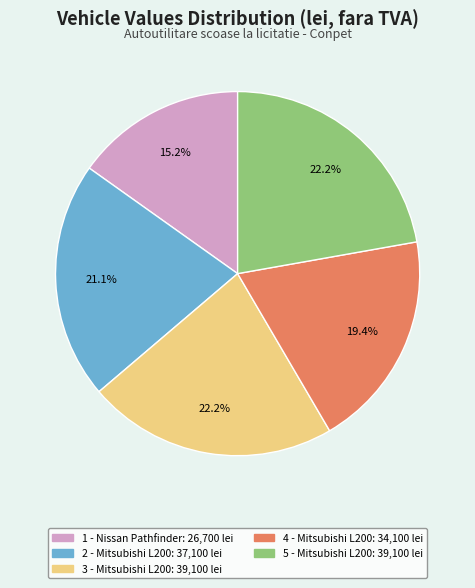

What percentage is the 1 - Nissan Pathfinder slice, to the nearest percent?

15%